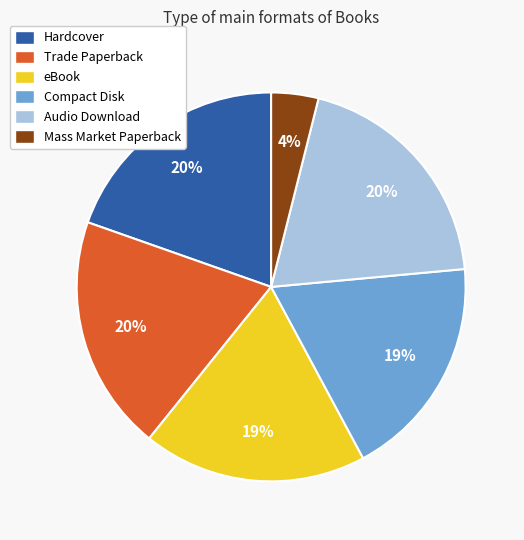

How many segments does this pie chart have?

6